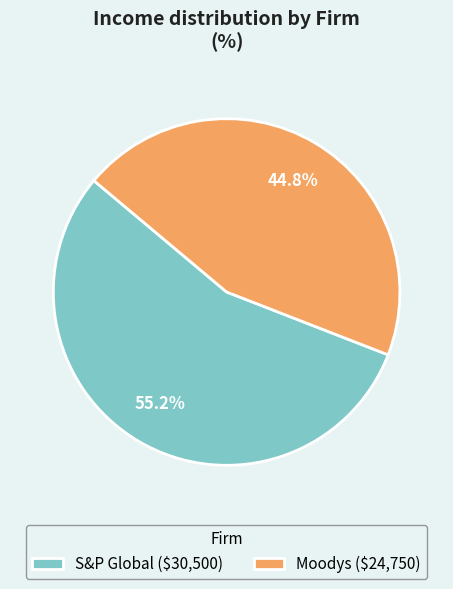

Count the number of slices in the pie.

2